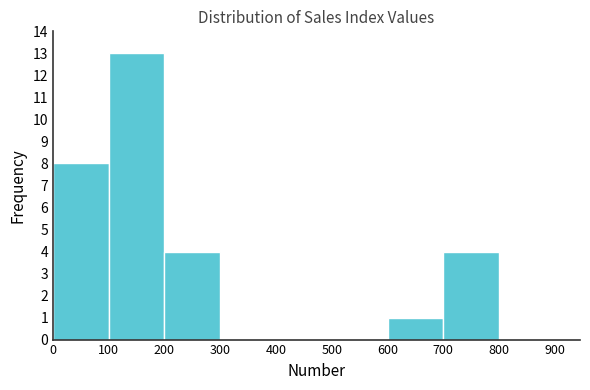

How tall is the bar that spans 100 to 200 on the x-axis? The values are not printed on the chart, so give them approximately, as read against the axis.

13